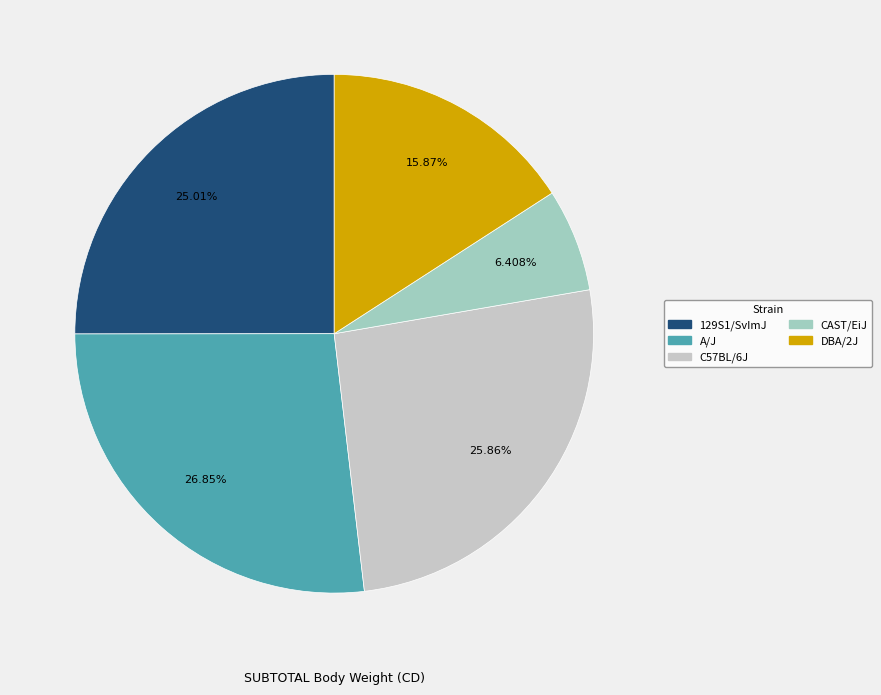

Is there any slice that represents more than half of the pie?

No